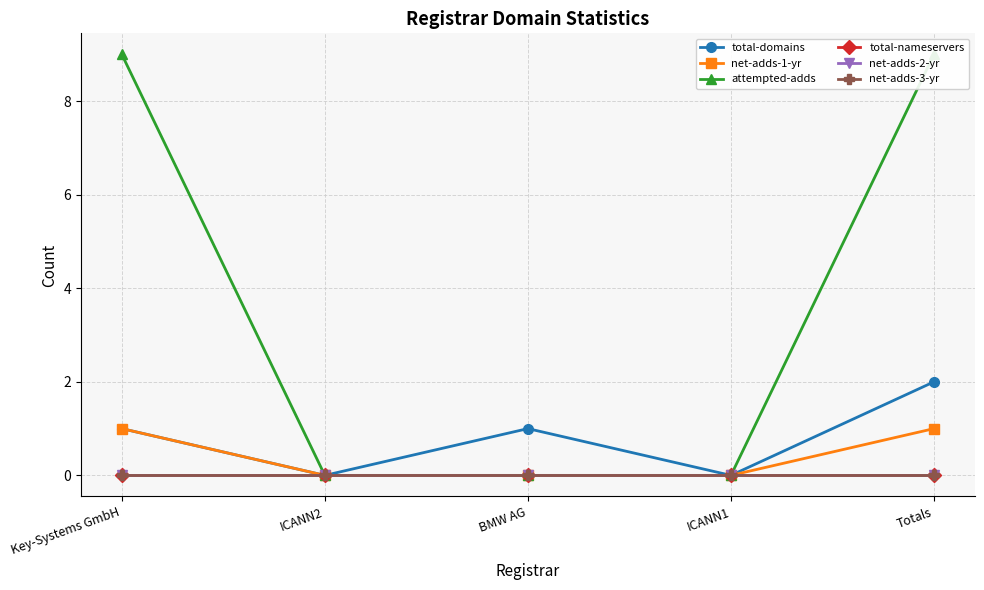

Reading left to right, what are all the values shown in this chart?

total-domains: 1	0	1	0	2
net-adds-1-yr: 1	0	0	0	1
attempted-adds: 9	0	0	0	9
total-nameservers: 0	0	0	0	0
net-adds-2-yr: 0	0	0	0	0
net-adds-3-yr: 0	0	0	0	0